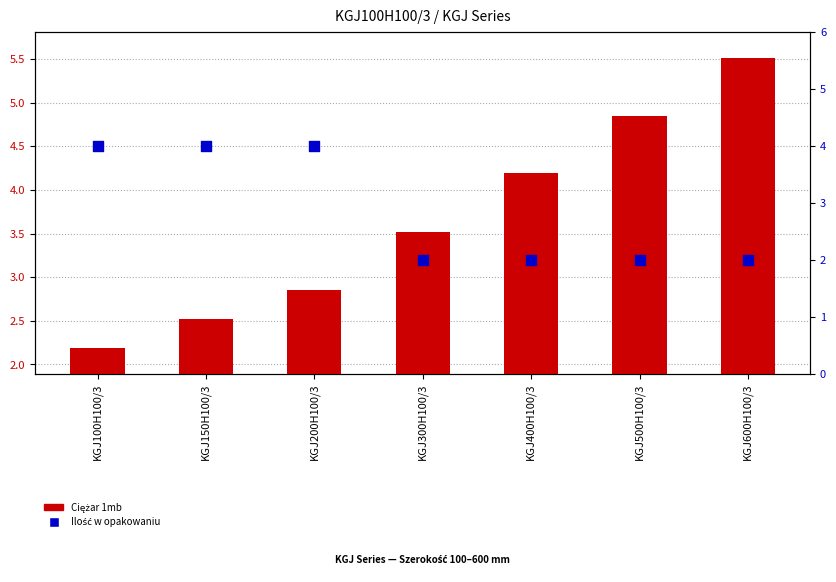

Which series has the widest spread of Y values?

Ciężar 1mb